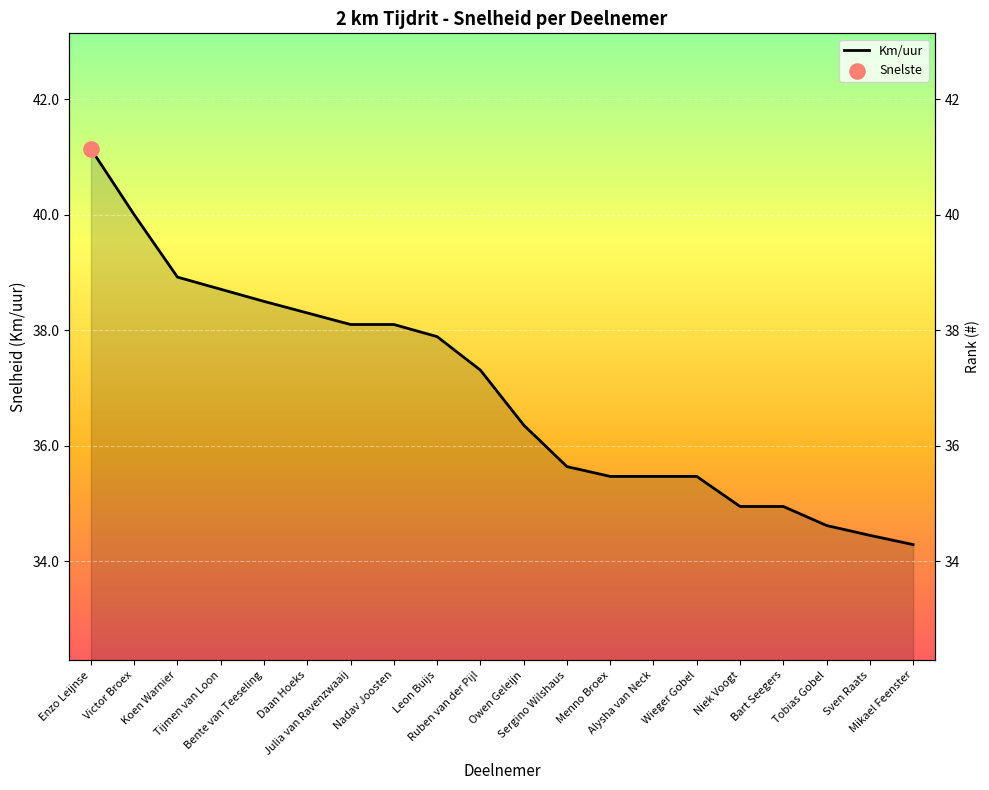

Approximately how many times larger is the value at Sergino Wilshaus compared to Wieger Gobel?

1.0